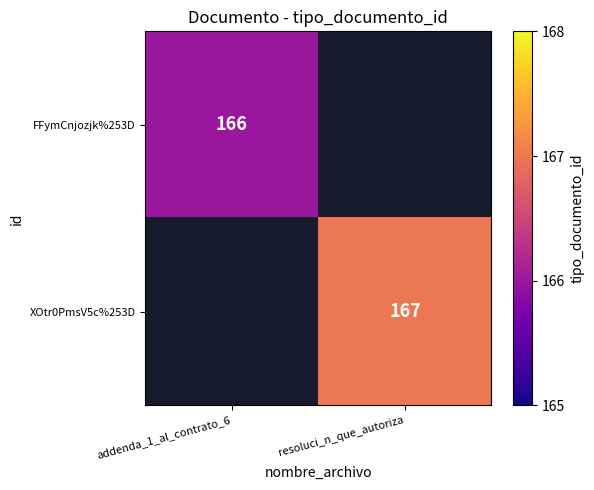

True or false: XOtr0PmsV5c%253D has a value of 299 at resoluci_n_que_autoriza.

False